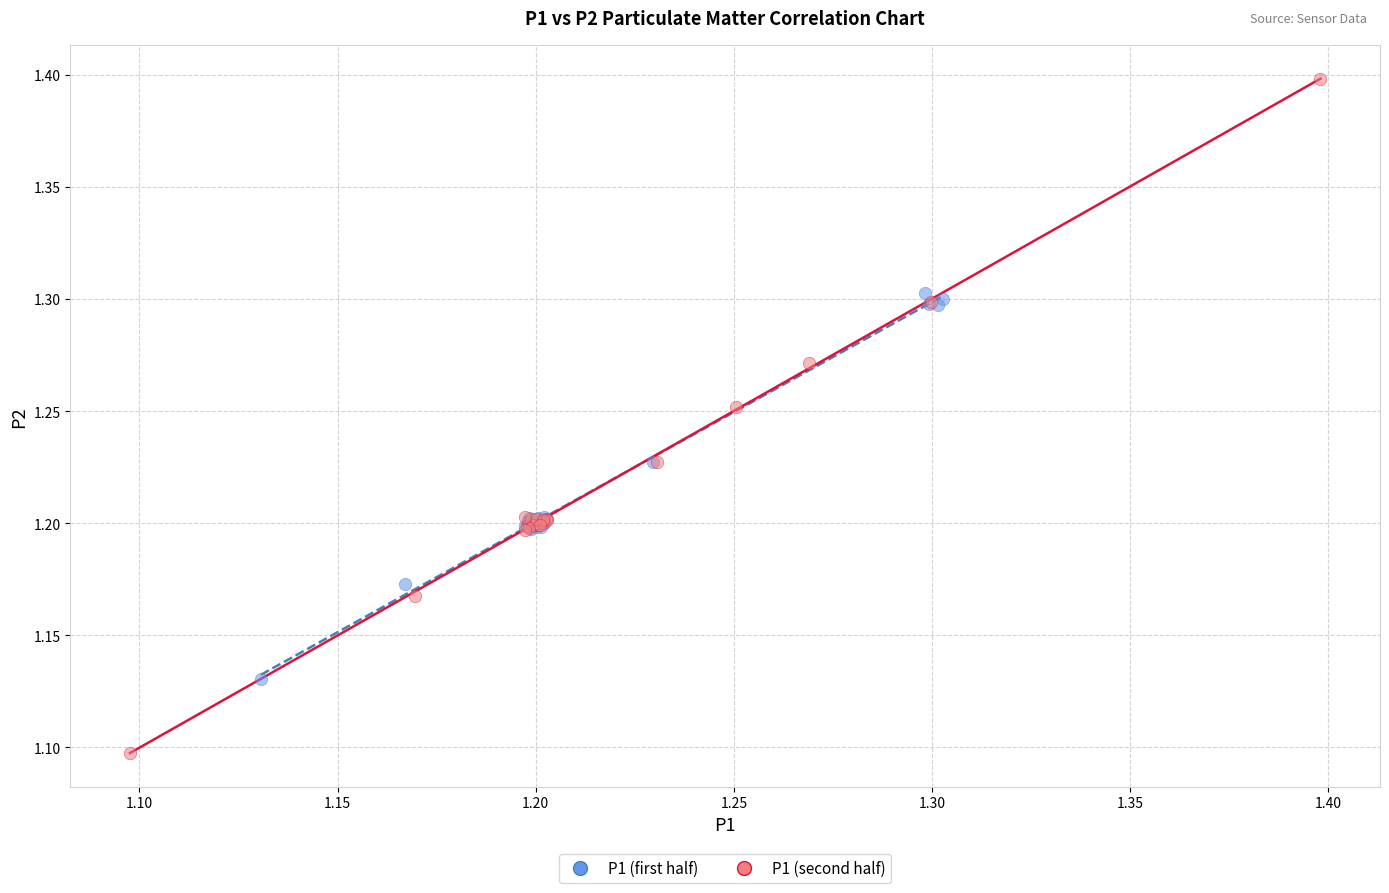

Which series reaches the minimum Y coordinate?

P1 (second half)